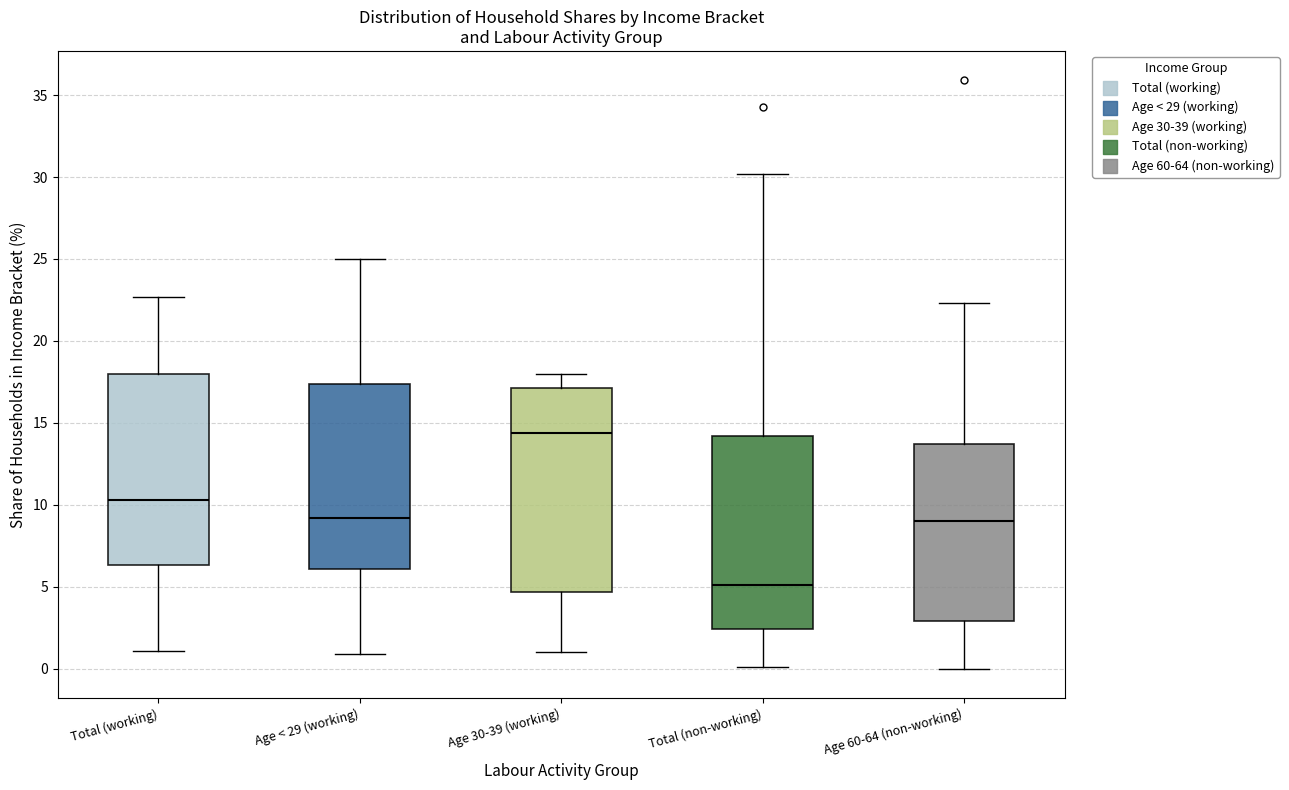

Where is the lower edge of the box for Age < 29 (working) on the y-axis? The values are not printed on the chart, so give them approximately, as read against the axis.

6.0